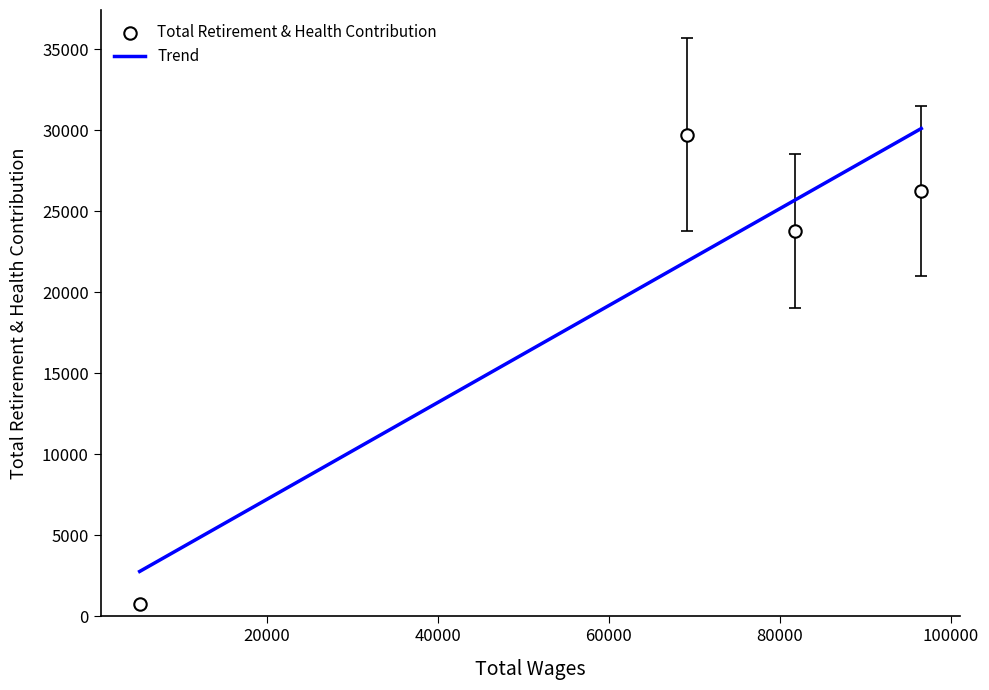

What is the change in value from 0 to 3?

-25509